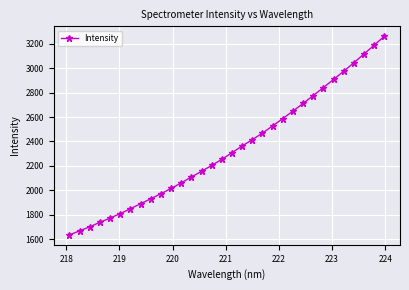

How many data points are less than 2308?

16